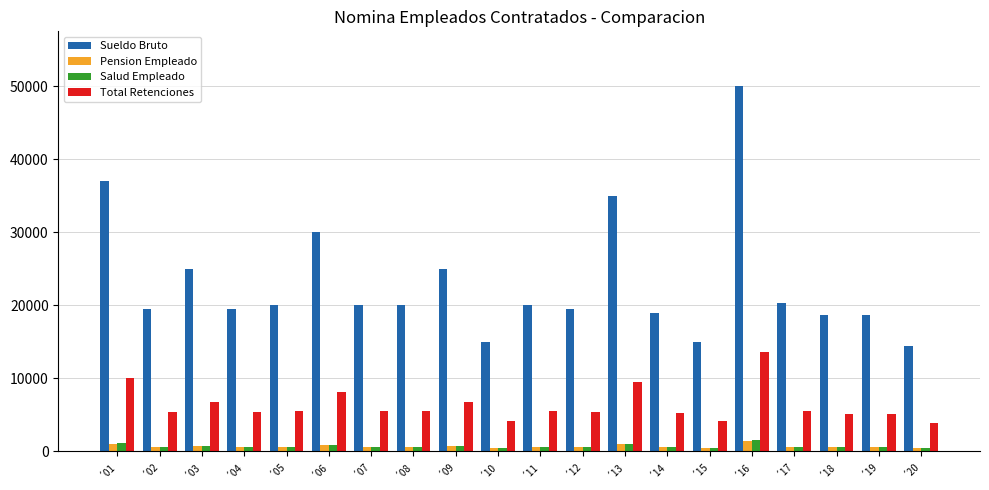

Which series has the widest spread of values?

Sueldo Bruto